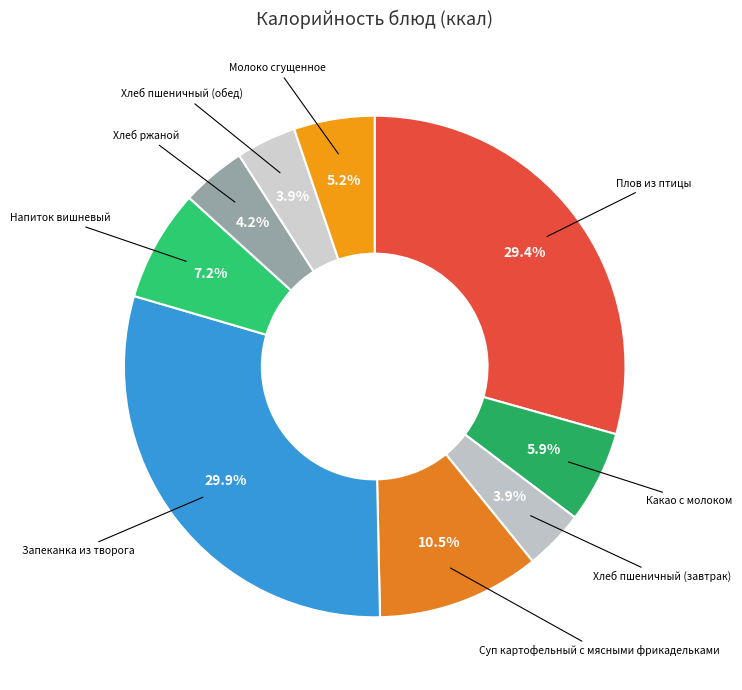

How many slices are in this pie chart?

9